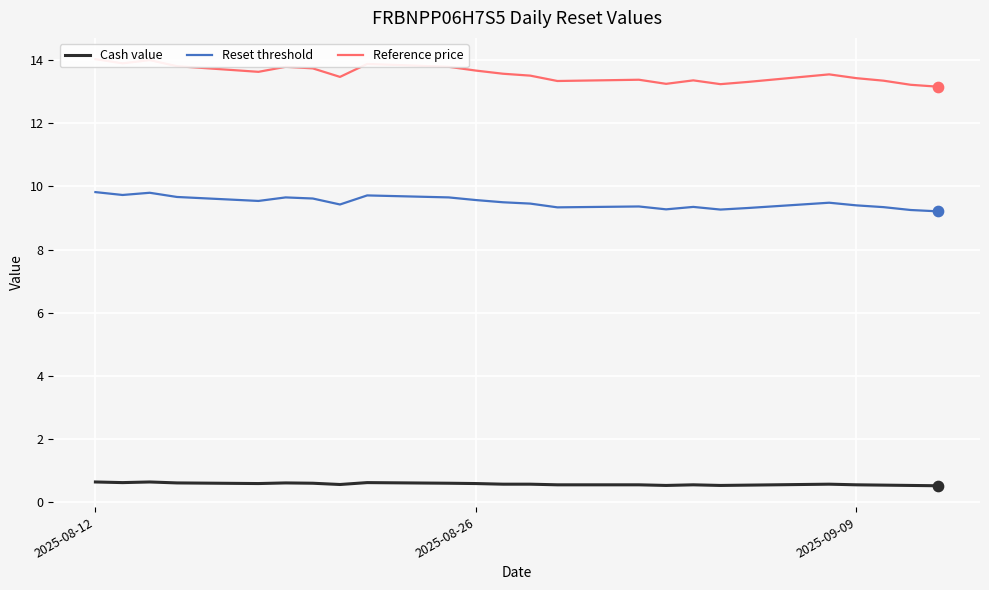

Which series contains the highest Y value?

Reference price